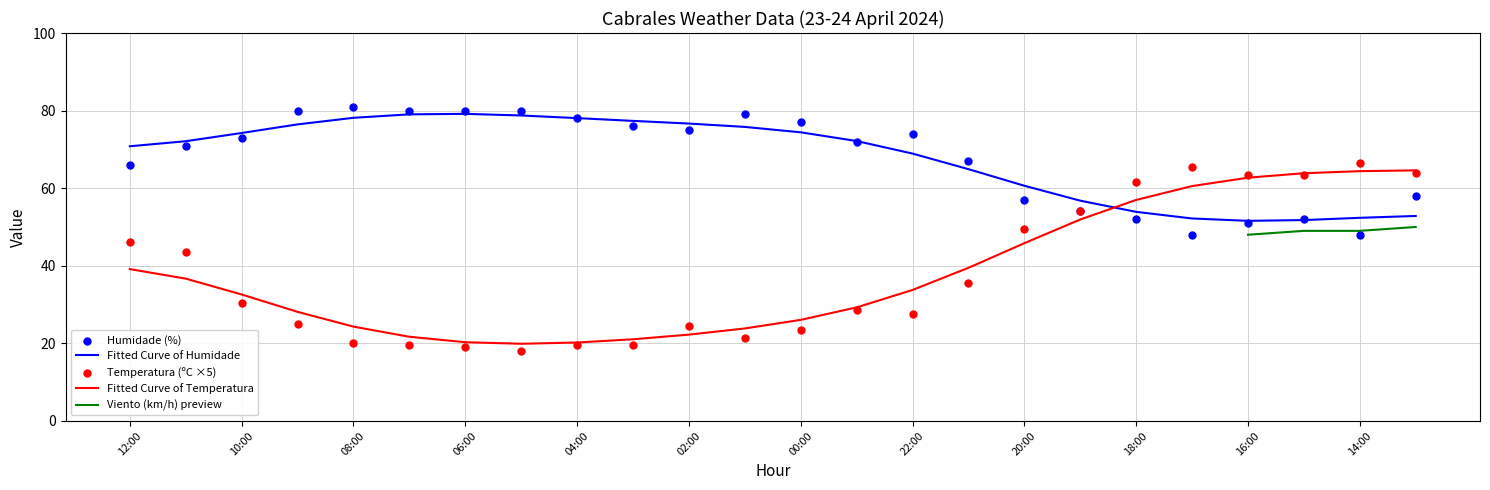

Which series has the widest spread of Y values?

Temperatura